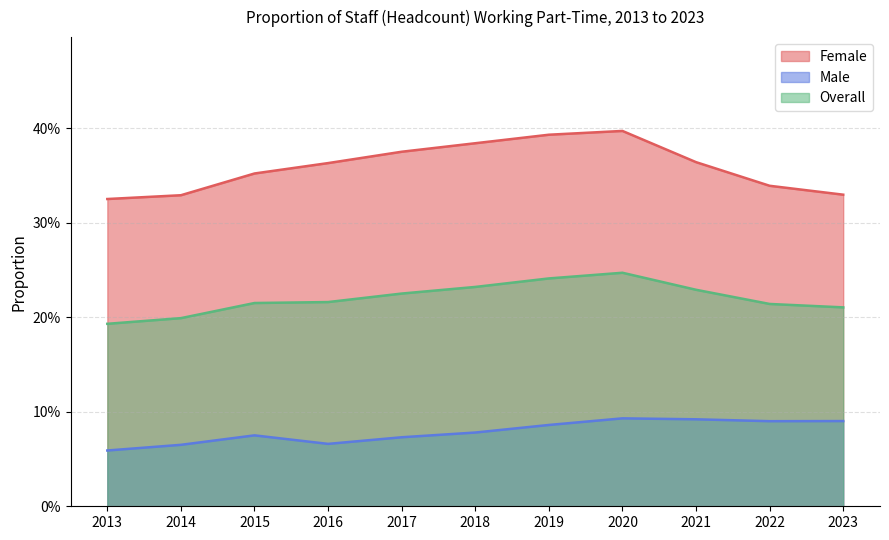

Rank the series by their maximum value, from highest to lowest.

Female, Overall, Male